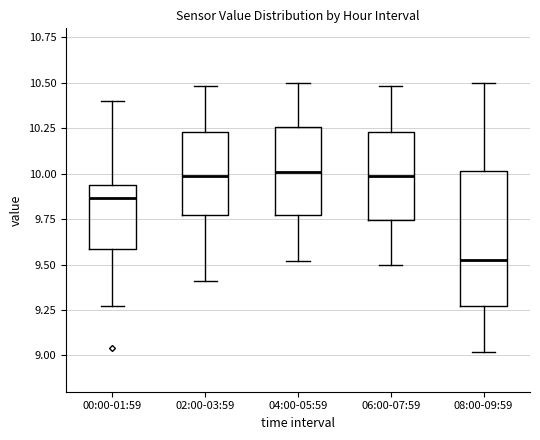

Which box has the lowest median line?

08:00-09:59